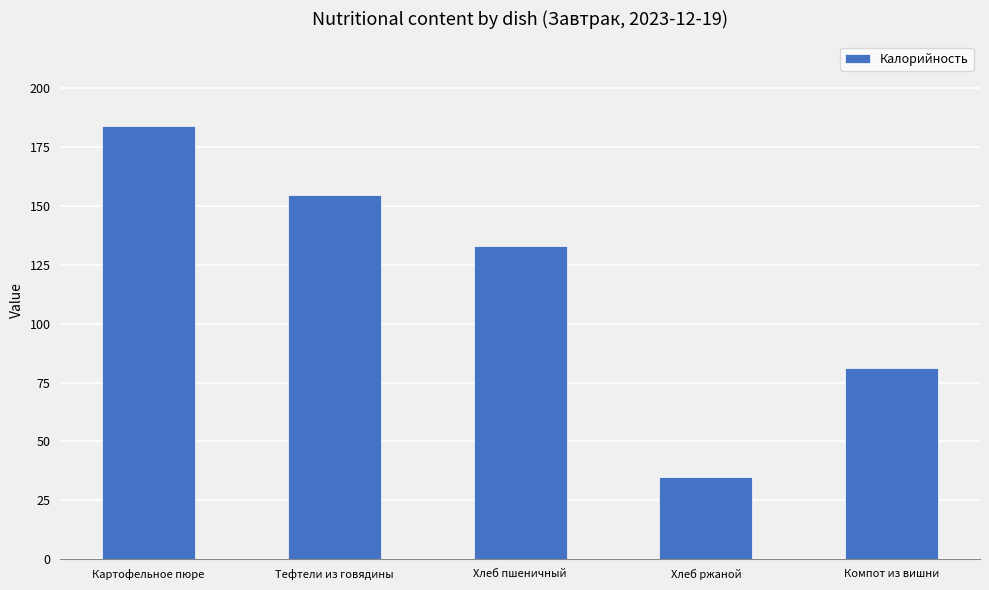

What is the difference between the values at Хлеб пшеничный and Хлеб ржаной?

98.1